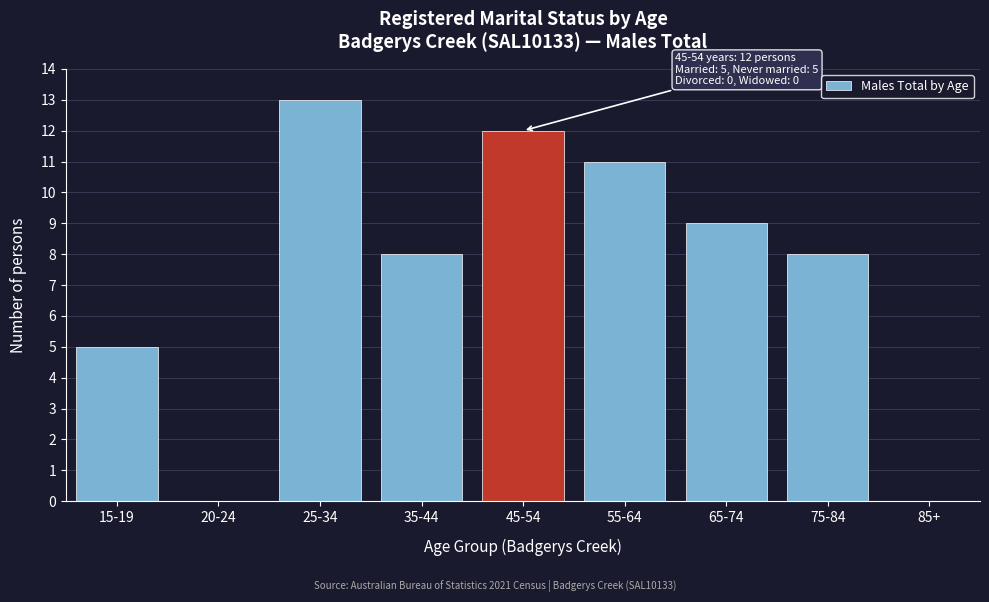

Reading left to right, what are all the values shown in this chart?

15-19=5	20-24=0	25-34=13	35-44=8	45-54=12	55-64=11	65-74=9	75-84=8	85+=0